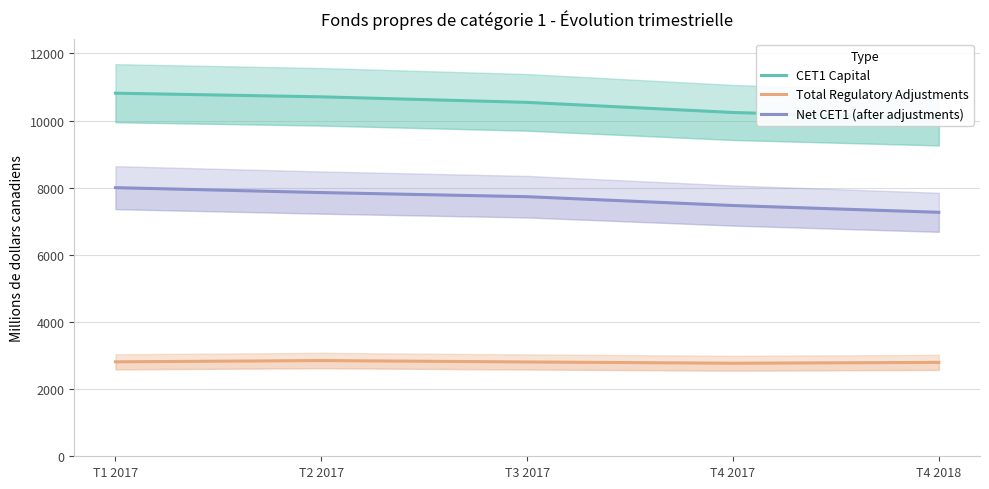

In Total Regulatory Adjustments, how many points are higher than both neighbors (excluding endpoints)?

1